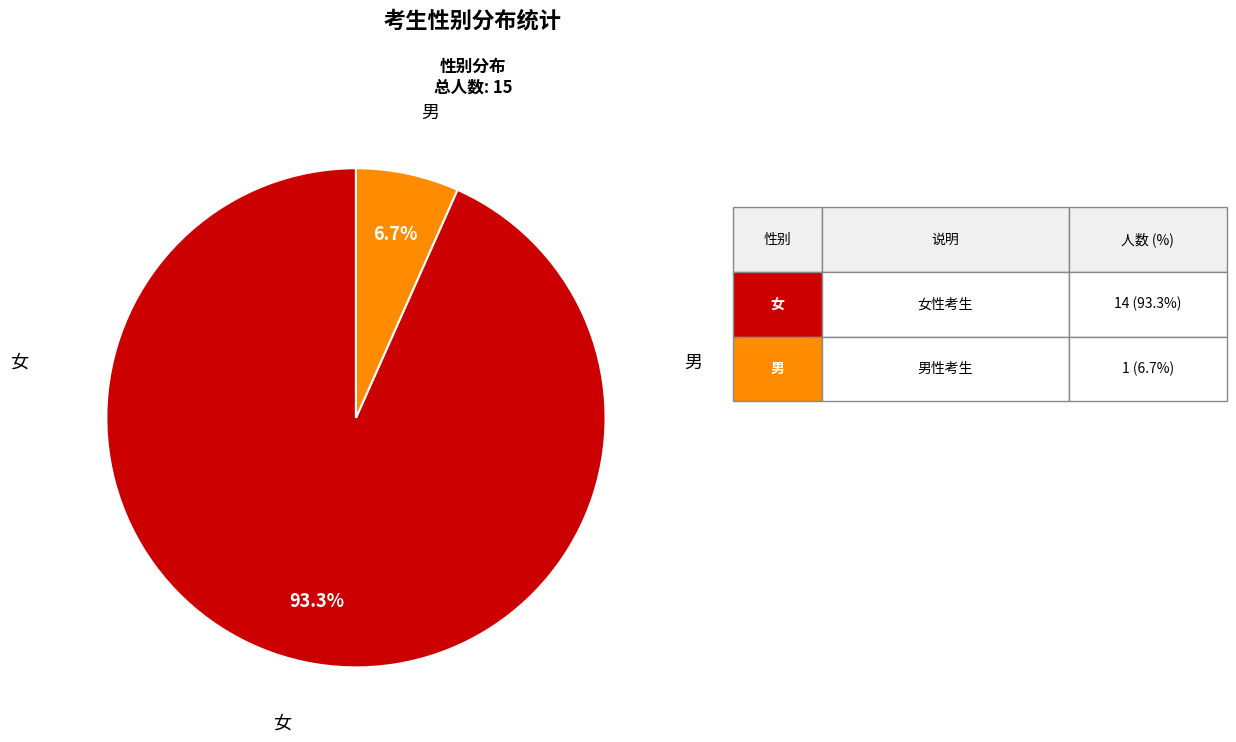

Does any single category account for the majority?

Yes